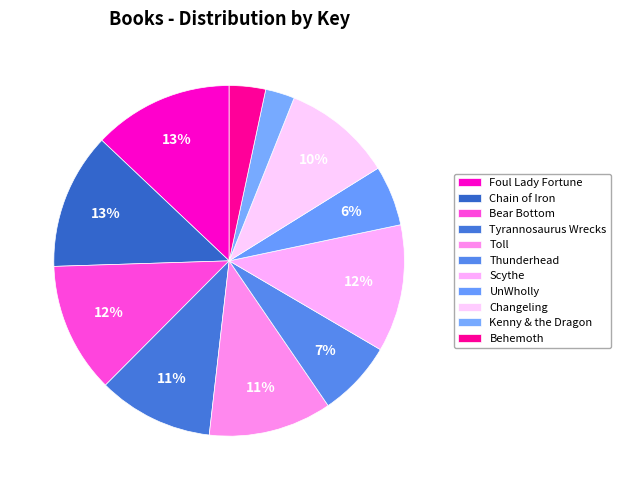

To the nearest percent, what is the difference between the largest and smallest slice percentages?

10%